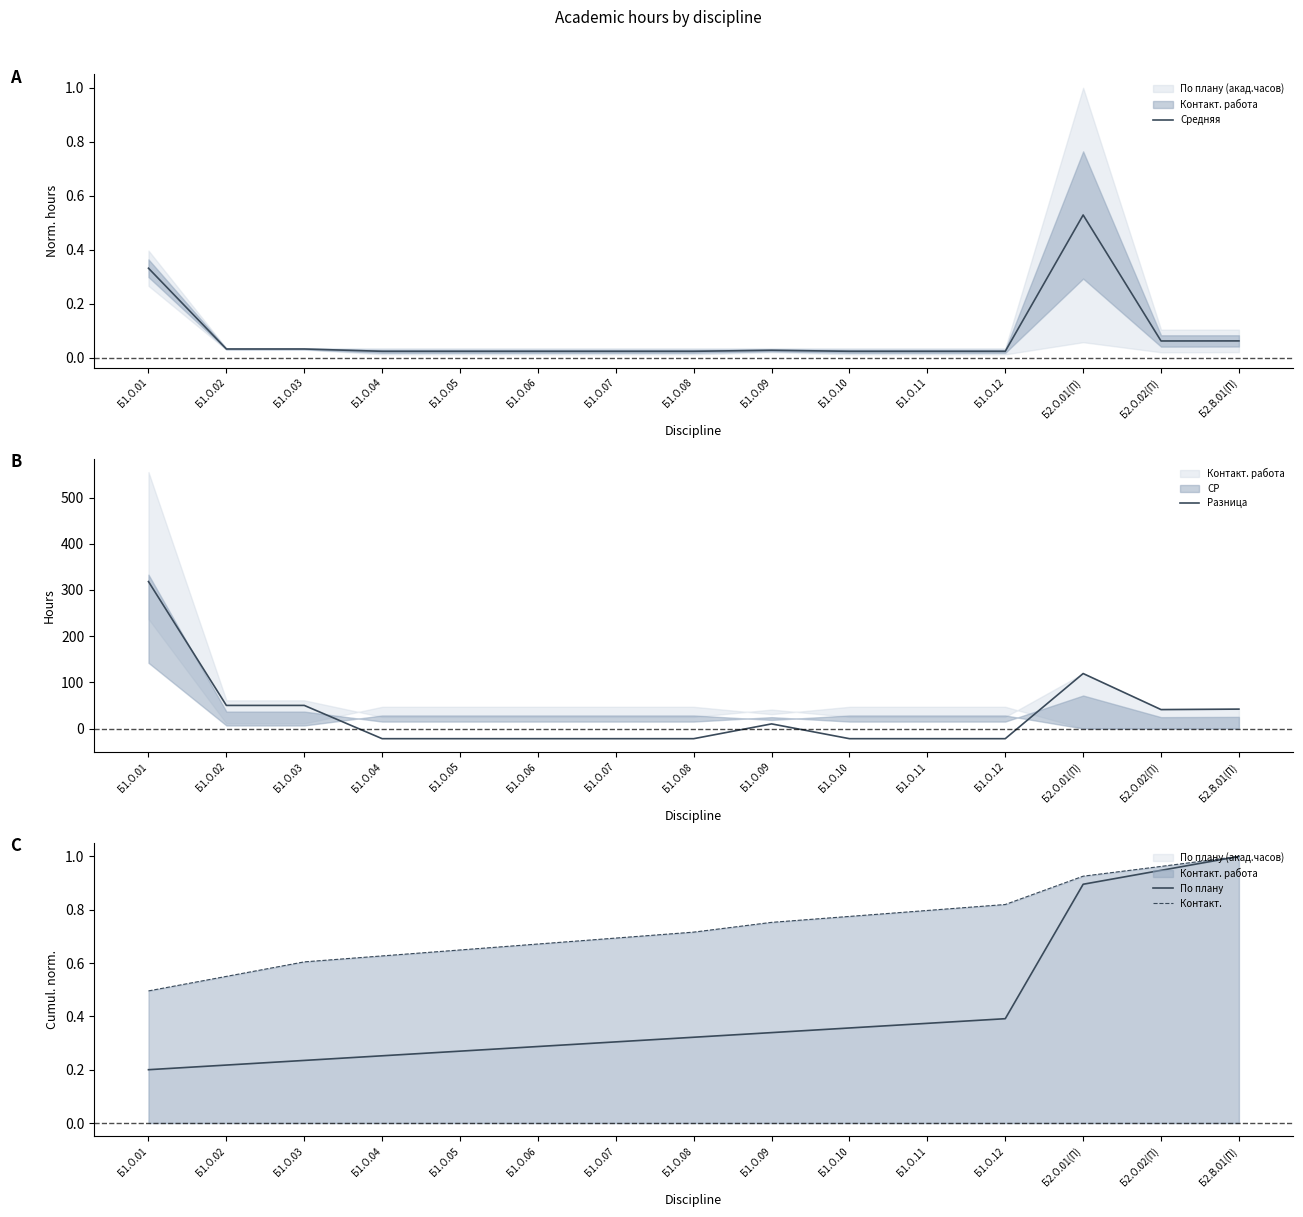

The Разница series shows 10.0 at Б1.О.09. True or false?

True